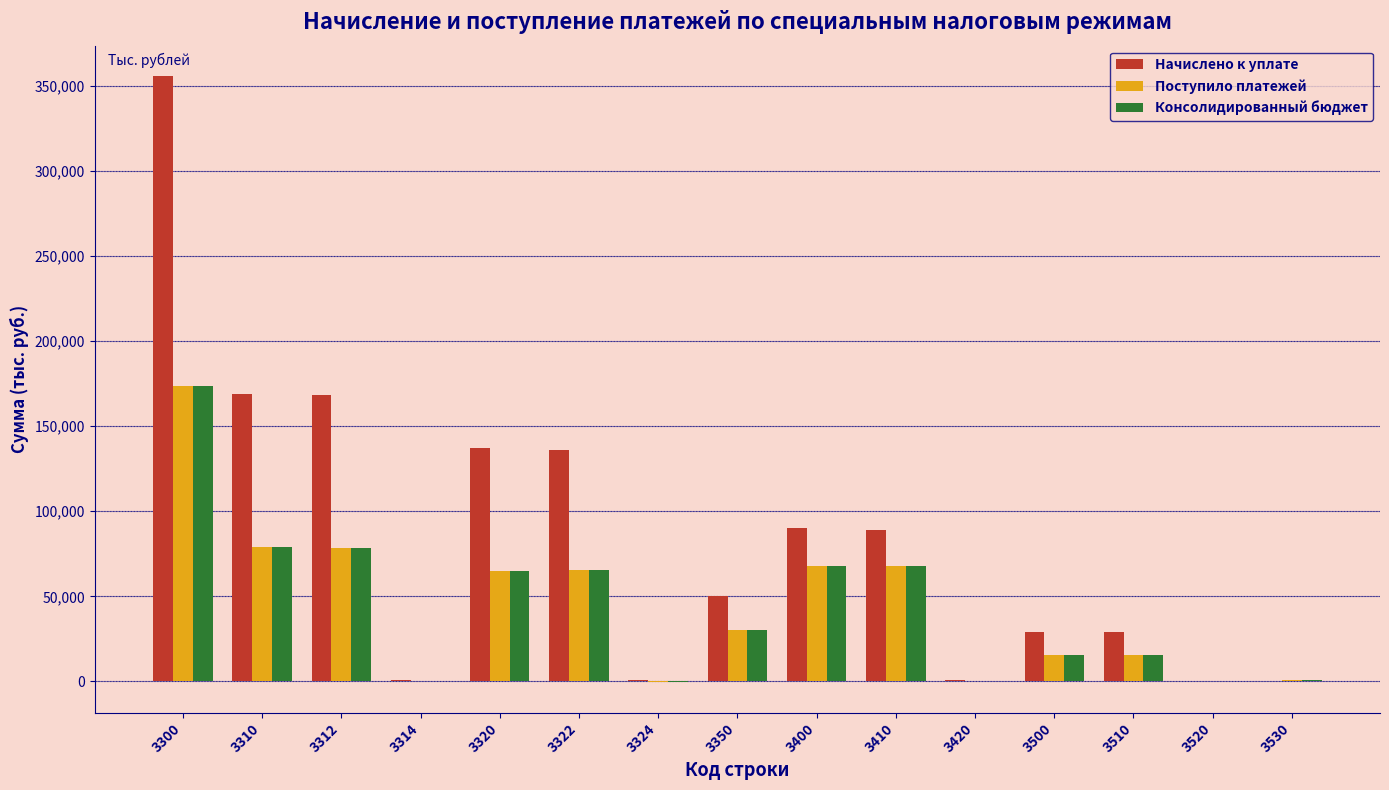

What is the sum of all Начислено к уплате values?

1256396